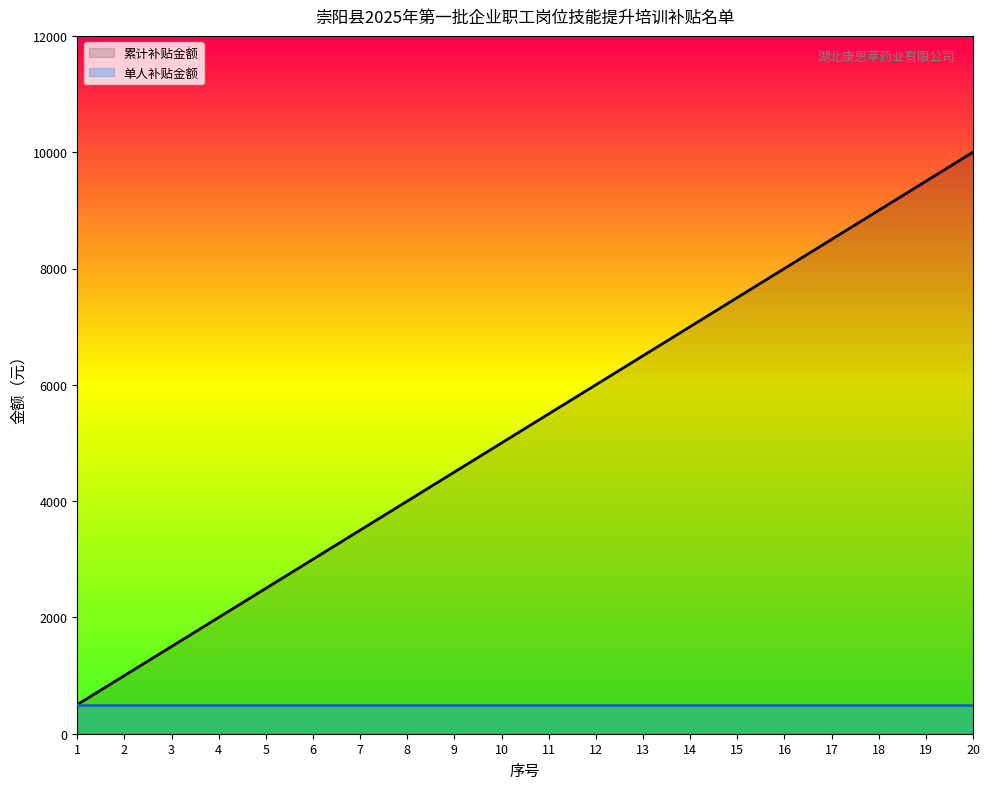

Reading left to right, list all the values displayed in this chart.

累计补贴金额: 500	1000	1500	2000	2500	3000	3500	4000	4500	5000	5500	6000	6500	7000	7500	8000	8500	9000	9500	10000
单人补贴金额: 500	500	500	500	500	500	500	500	500	500	500	500	500	500	500	500	500	500	500	500